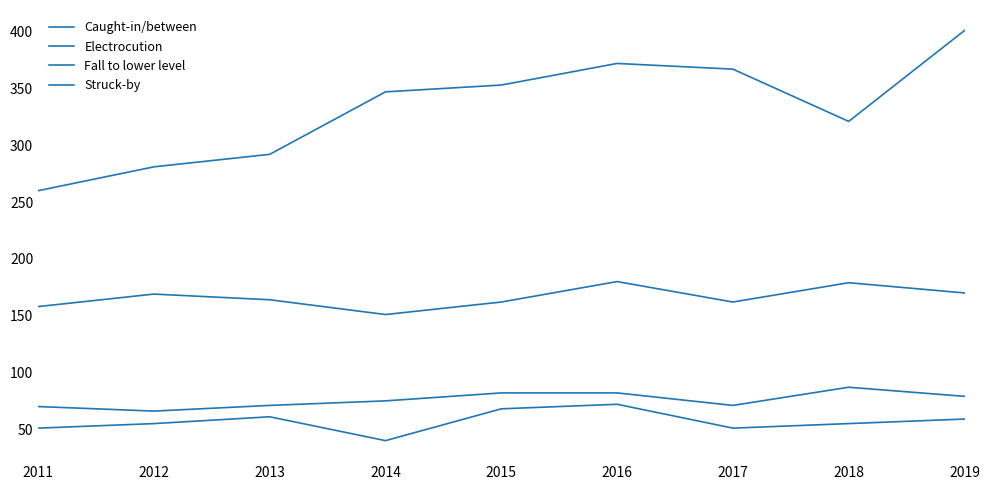

At 2012, list the series in order from smallest to largest.

Caught-in/between, Electrocution, Struck-by, Fall to lower level